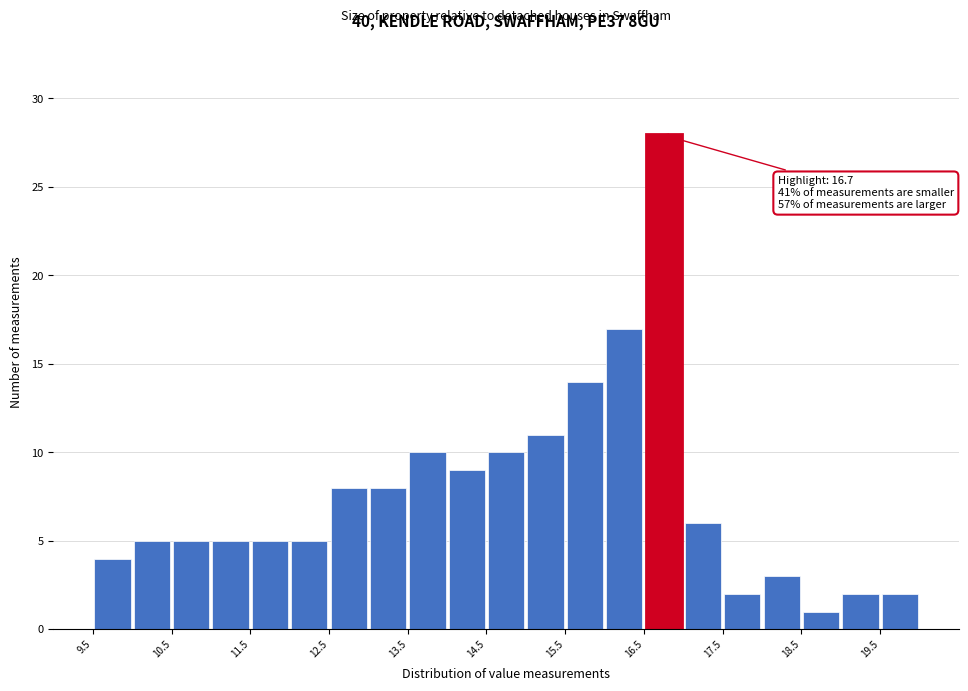

Over which range of the x-axis is the bar tallest?

16.5 to 17.0